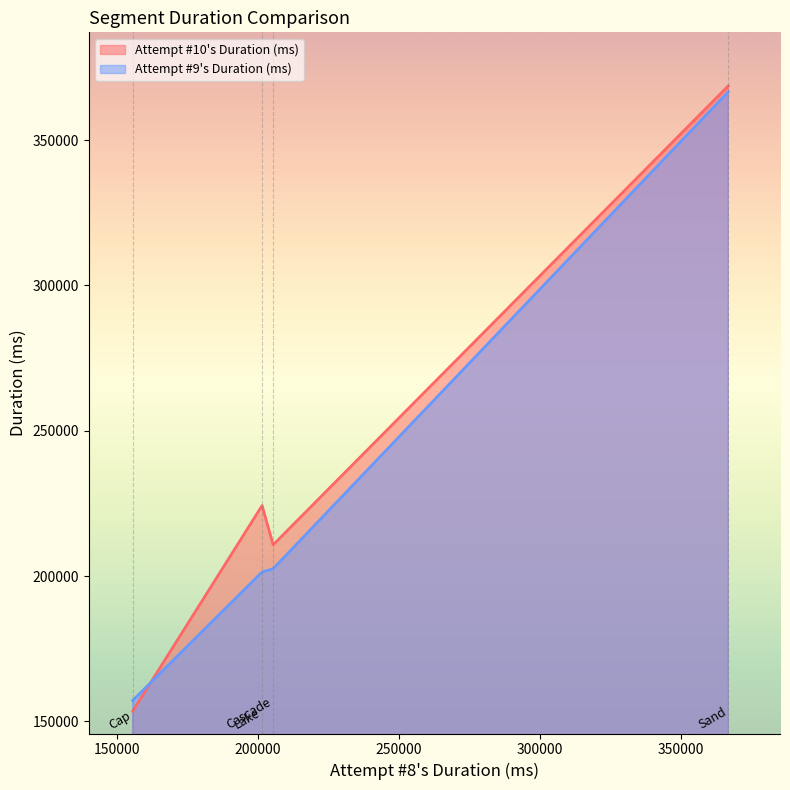

What is the sum of all Attempt #10's Duration (ms) values?

957248